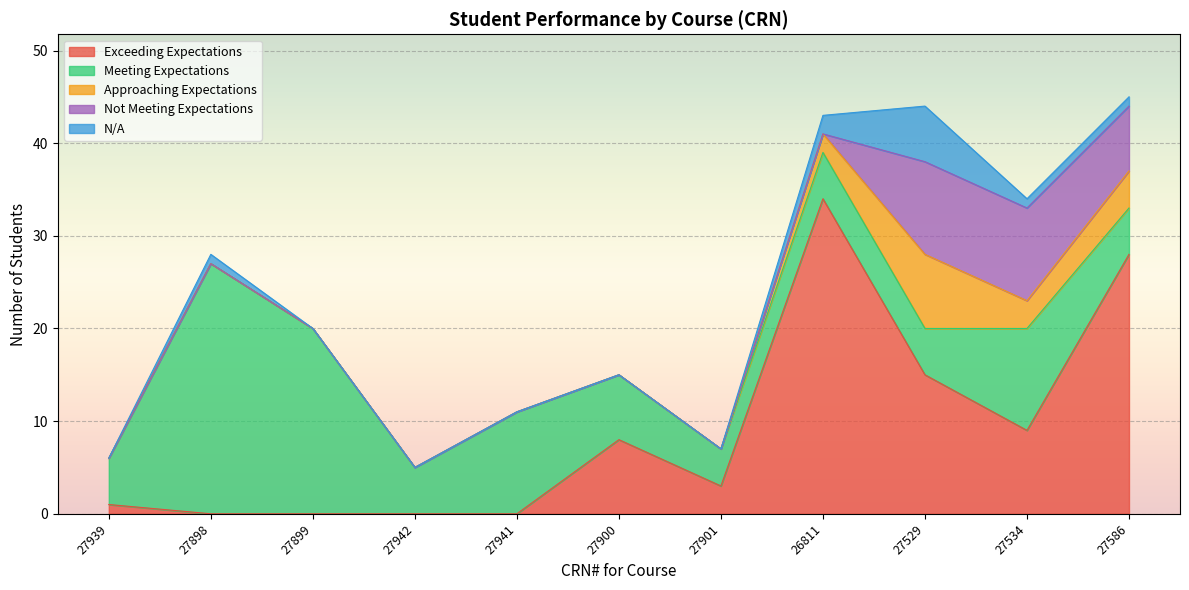

What is the label of the 3rd point from the right?

27529